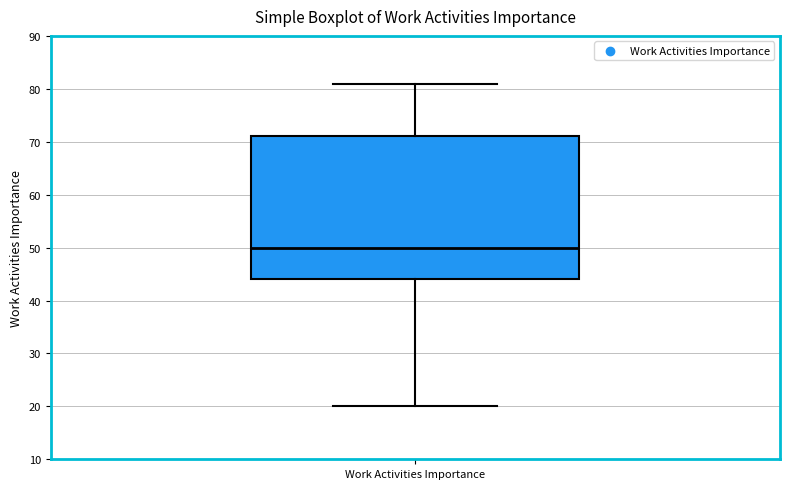

Where does the upper whisker of the box for Work Activities Importance end on the y-axis? The values are not printed on the chart, so give them approximately, as read against the axis.

81